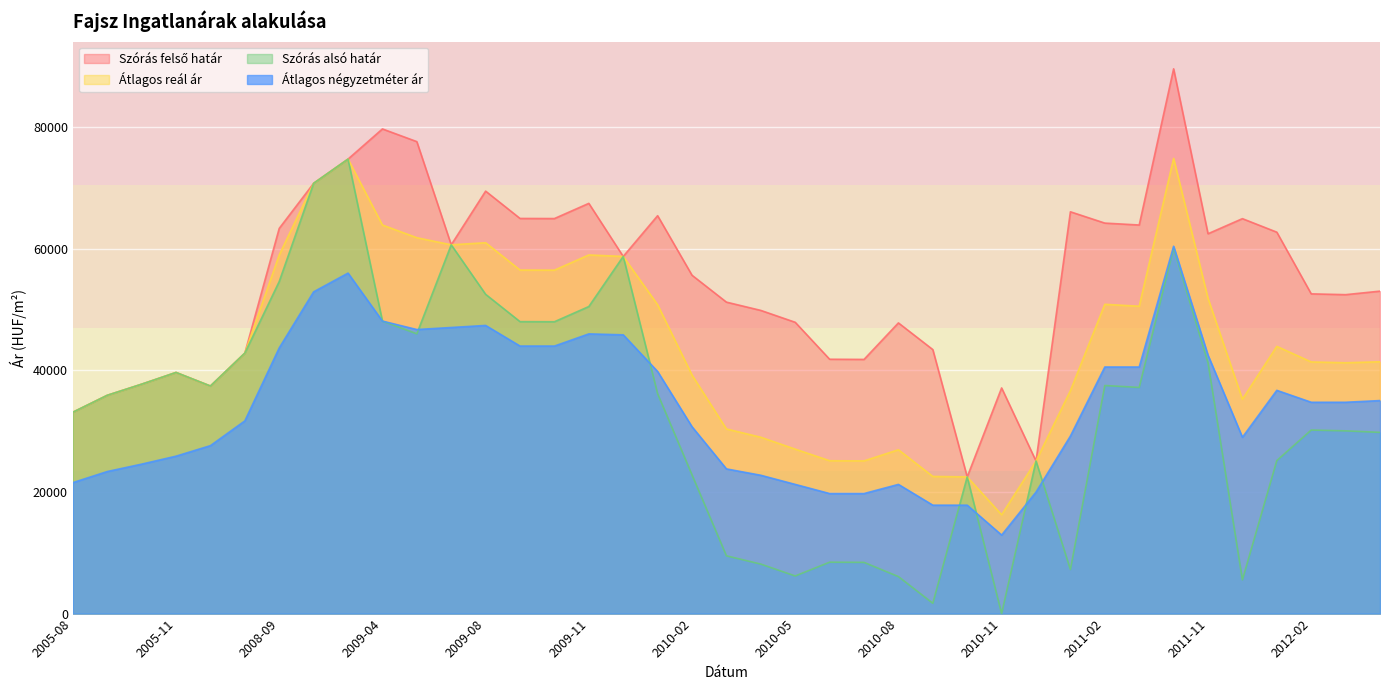

Reading left to right, what are all the values shown in this chart?

Szórás felső határ: 33115	35898	37728	39657	37426	42838	63351	70765	74747	79707	77621	60649	69479	64985	64969	67468	58738	65439	55646	51224	49862	47908	41831	41802	47807	43418	22481	37111	25092	66081	64222	63907	89595	62471	64952	62730	52586	52453	53031
Szórás alsó határ: 33115	35898	37728	39657	37426	42838	54617	70765	74747	48103	46017	60649	52509	48015	47999	50498	58738	36159	22816	9504	8142	6188	8455	8426	6087	1698	22481	0	25092	7251	37510	37195	60133	41259	5554	25166	30188	30055	29803
Átlagos reál ár: 33115	35898	37728	39657	37426	42838	58984	70765	74747	63905	61819	60649	60994	56500	56484	58983	58738	50799	39231	30364	29002	27048	25143	25114	26947	22558	22481	16251	25092	36666	50866	50551	74864	51865	35253	43948	41387	41254	41417
Átlagos négyzetméter ár: 21538	23364	24581	25891	27623	31695	43695	52918	55997	48106	46717	47053	47389	44000	44000	46000	45849	39813	30729	23797	22749	21247	19745	19745	21247	17832	17832	12916	19983	29200	40555	40555	60416	42500	28999	36718	34756	34756	35034